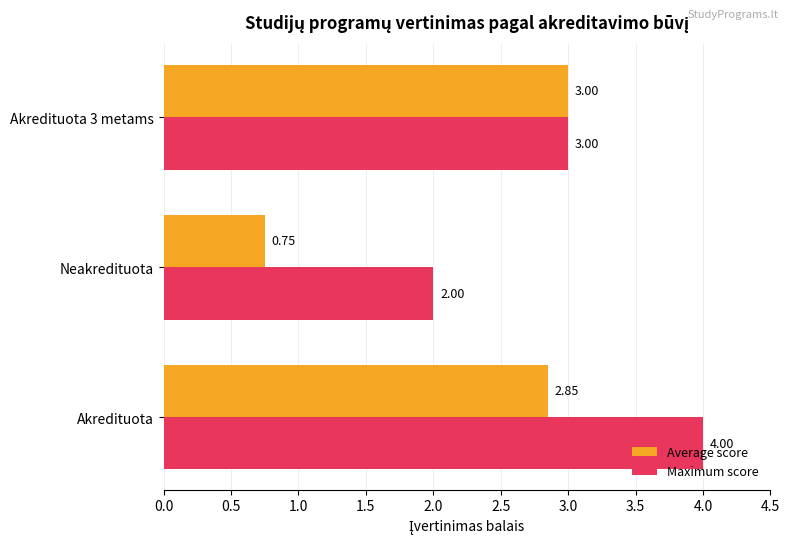

Which series has the largest range (max minus min)?

Average score